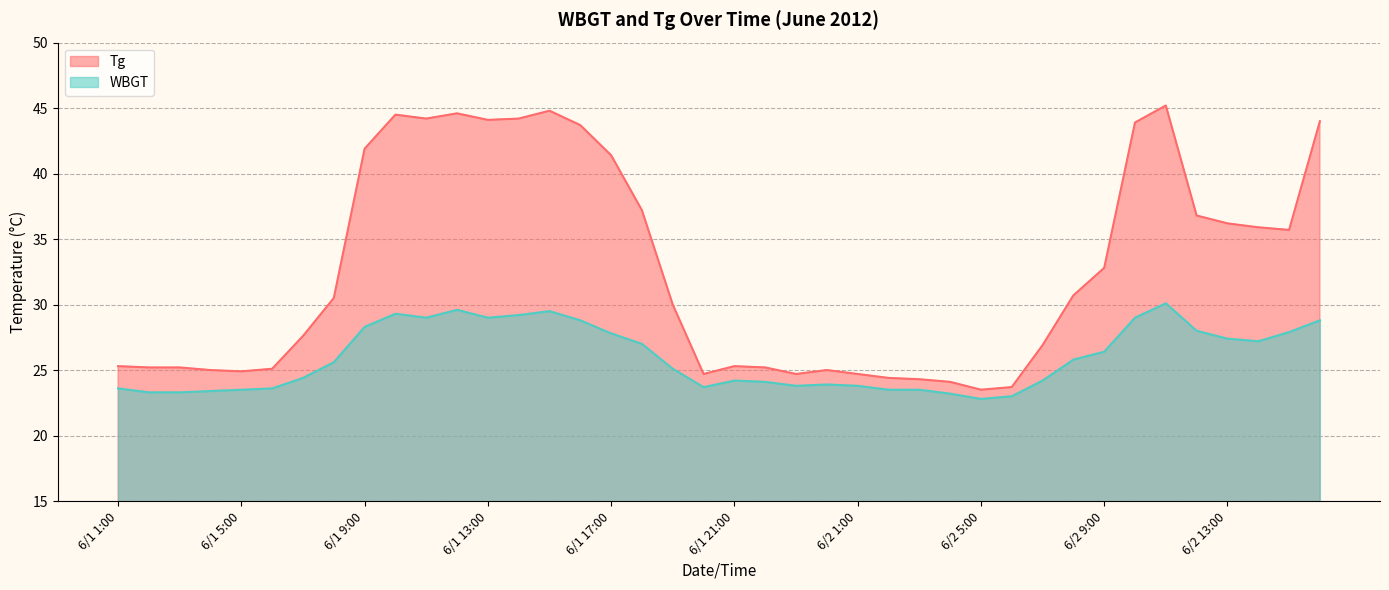

What is the average value of the Tg series?

32.7